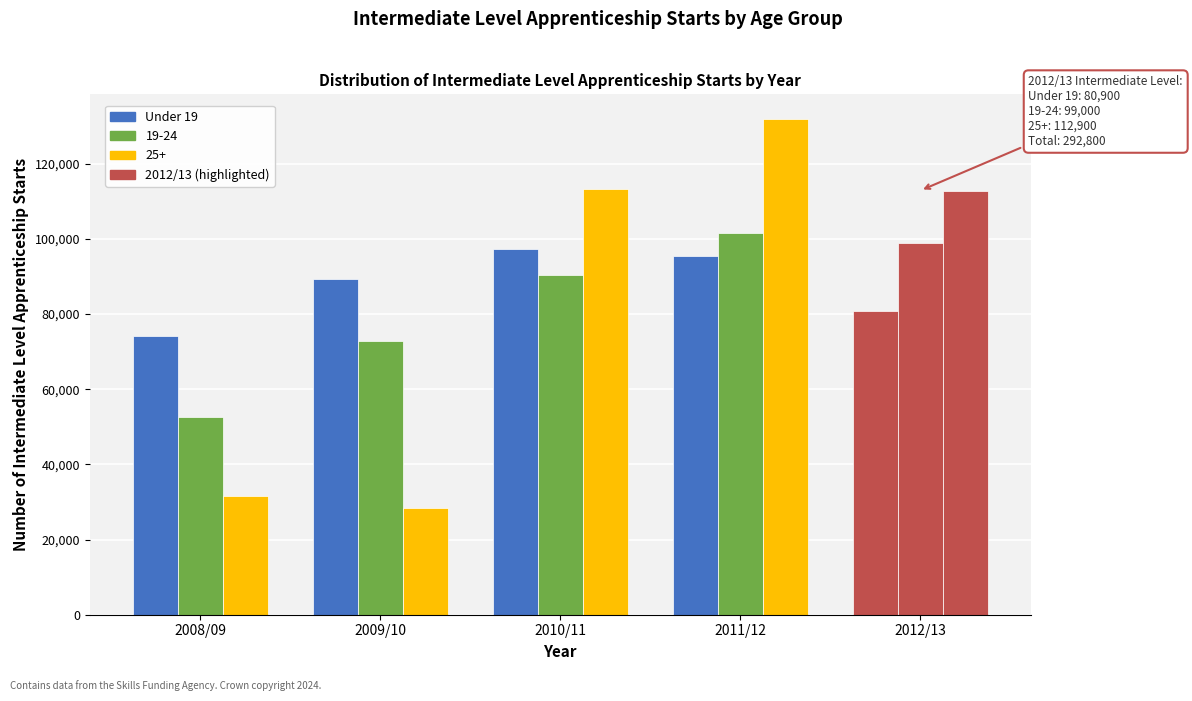

How many bars are there in each group?

3